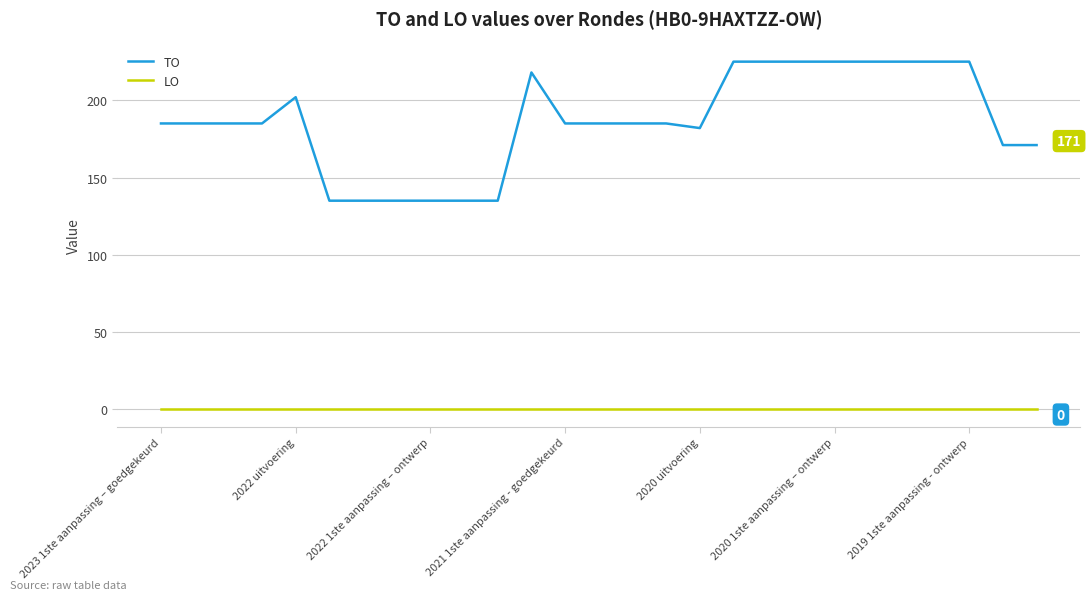

Which series has the largest range (max minus min)?

TO